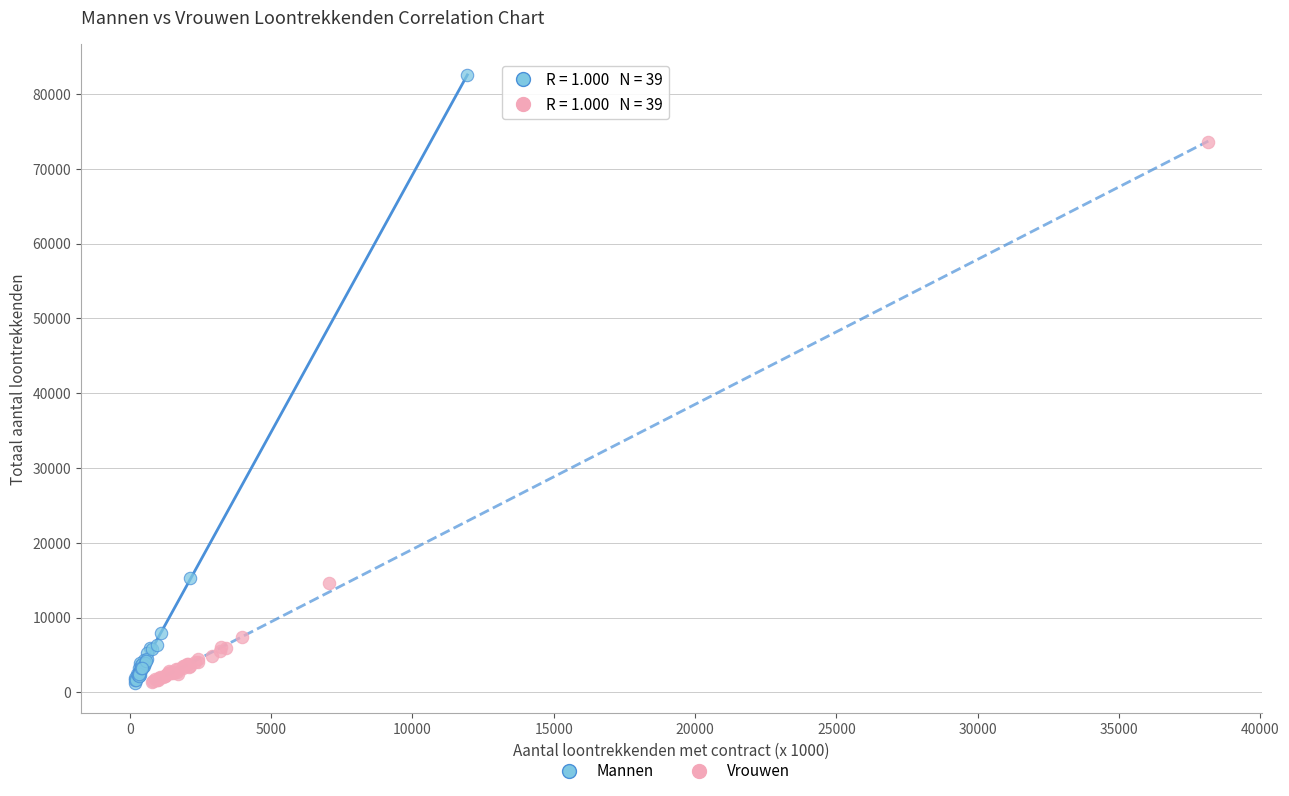

What are all the series names shown in the legend?

Mannen, Vrouwen